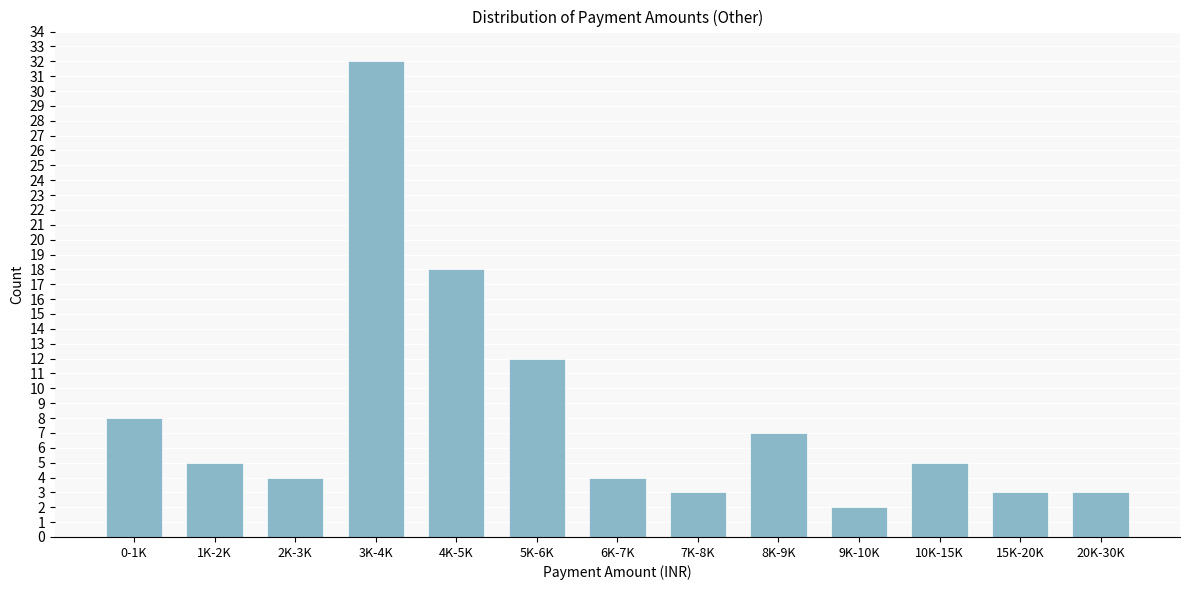

Reading left to right, what are all the values shown in this chart?

0-1K=8	1K-2K=5	2K-3K=4	3K-4K=32	4K-5K=18	5K-6K=12	6K-7K=4	7K-8K=3	8K-9K=7	9K-10K=2	10K-15K=5	15K-20K=3	20K-30K=3